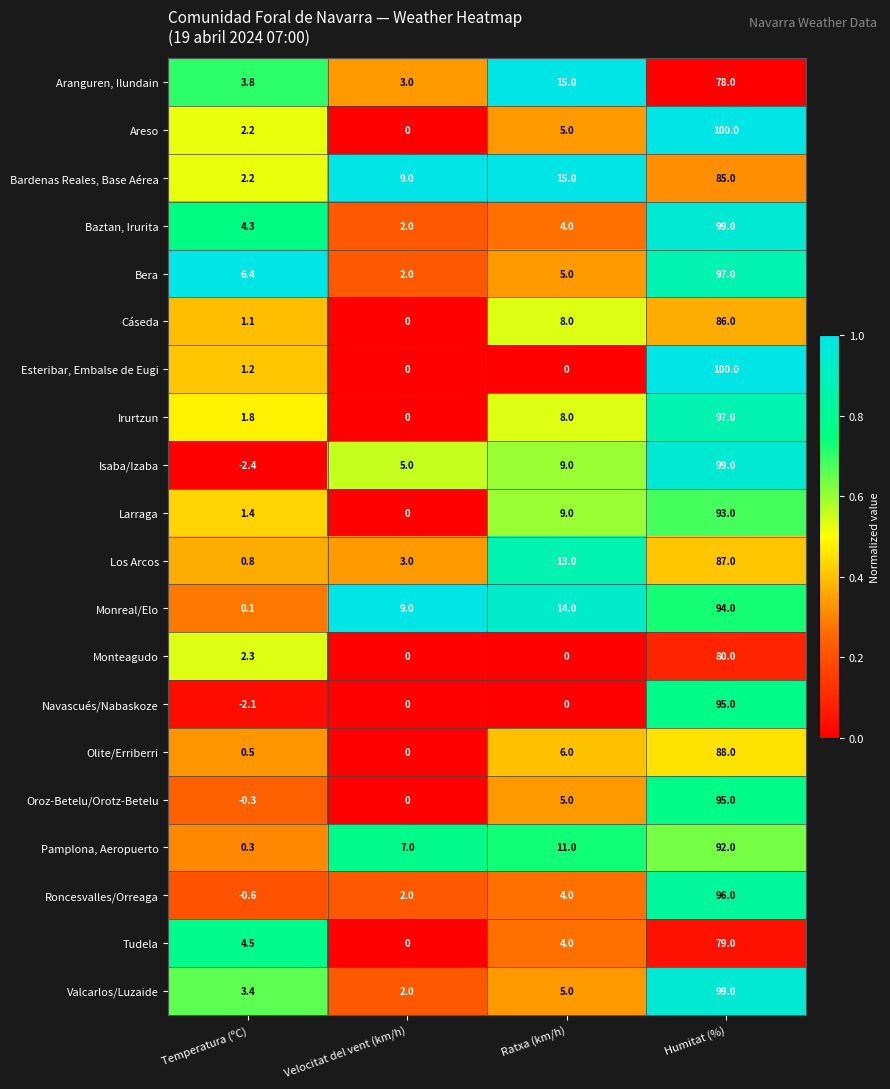

List the labels in order of Los Arcos value, largest first.

Humitat (%), Ratxa (km/h), Velocitat del vent (km/h), Temperatura (ºC)